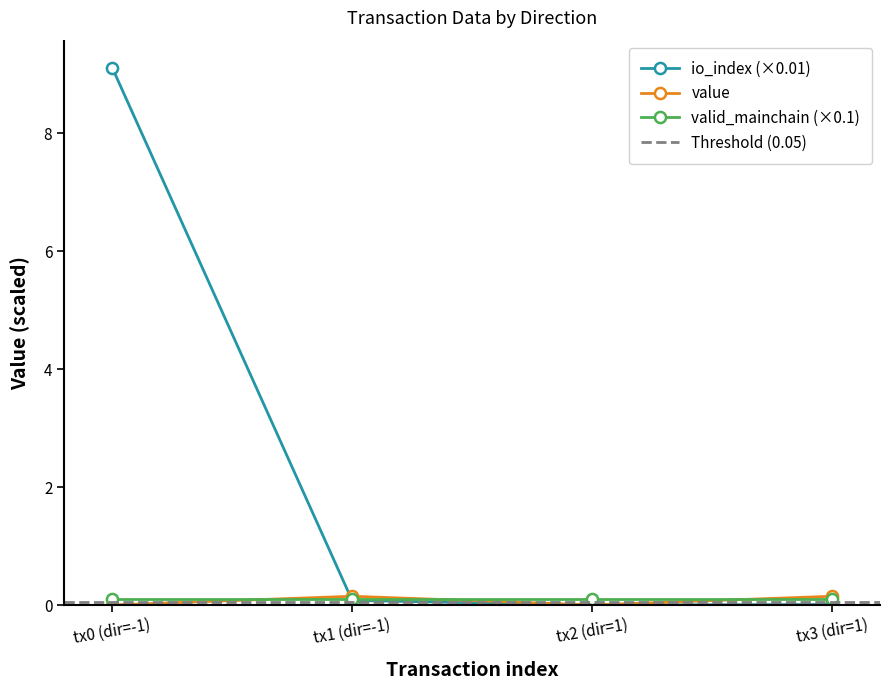

The value of io_index (×0.01) at tx2 (dir=1) is 0.0. True or false?

True